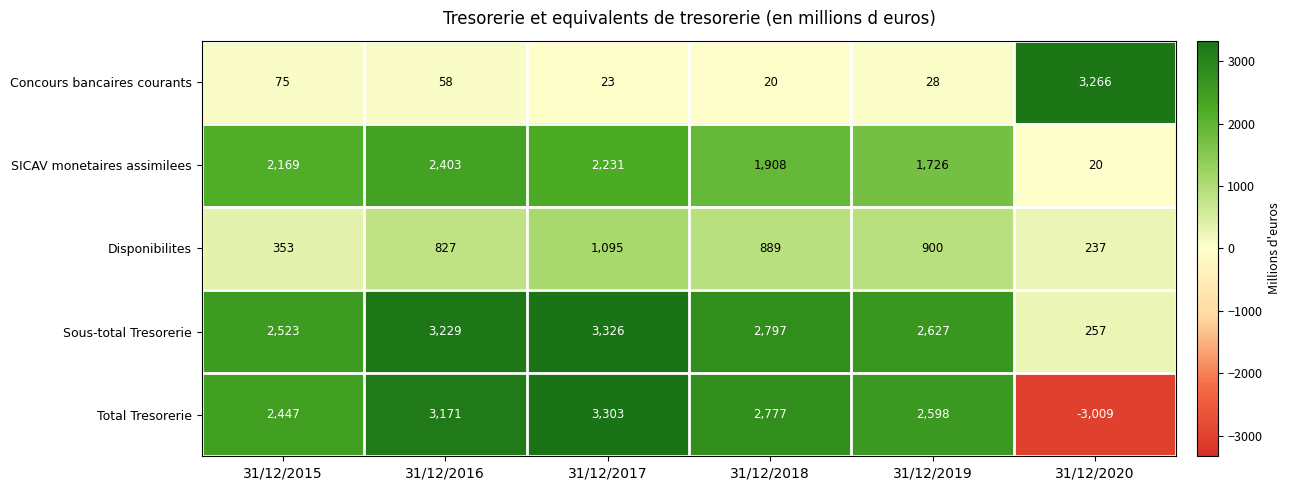

How many negative values does the Total Tresorerie series have?

1